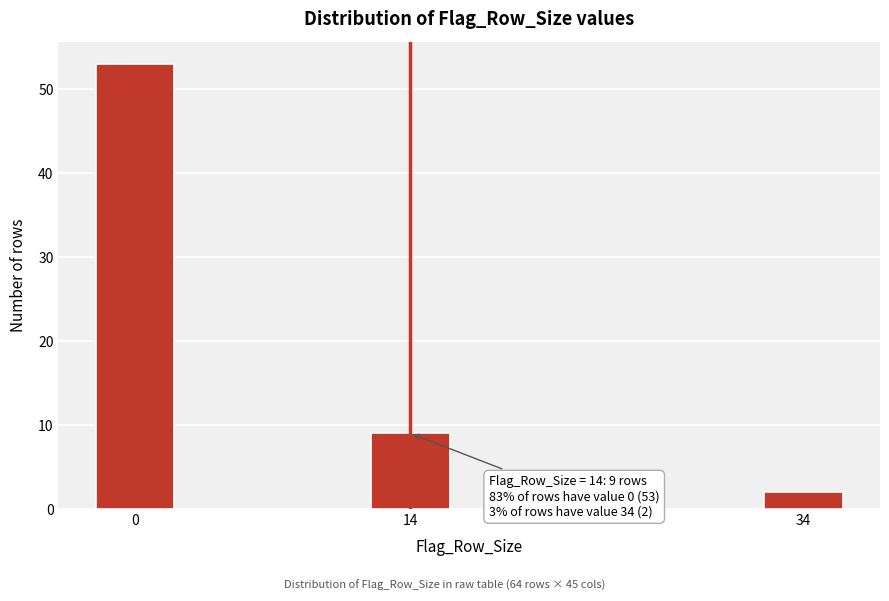

Reading left to right, list all the values displayed in this chart.

0=53	14=9	34=2